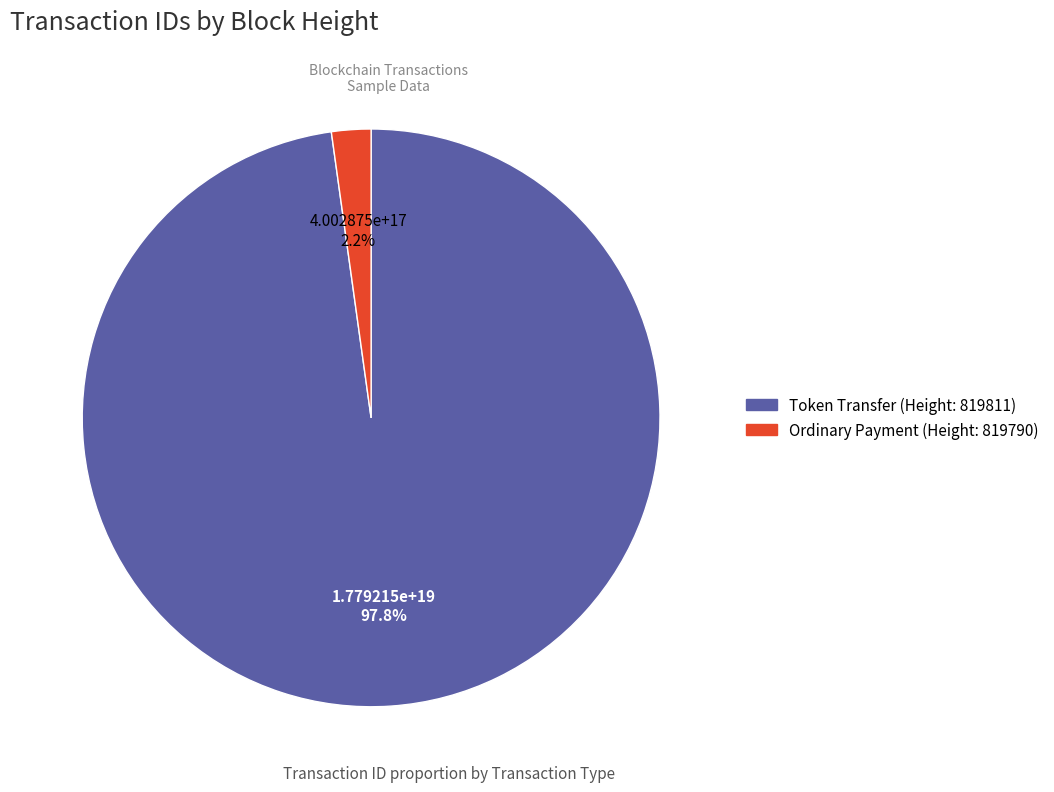

Is there any slice that represents more than half of the pie?

Yes